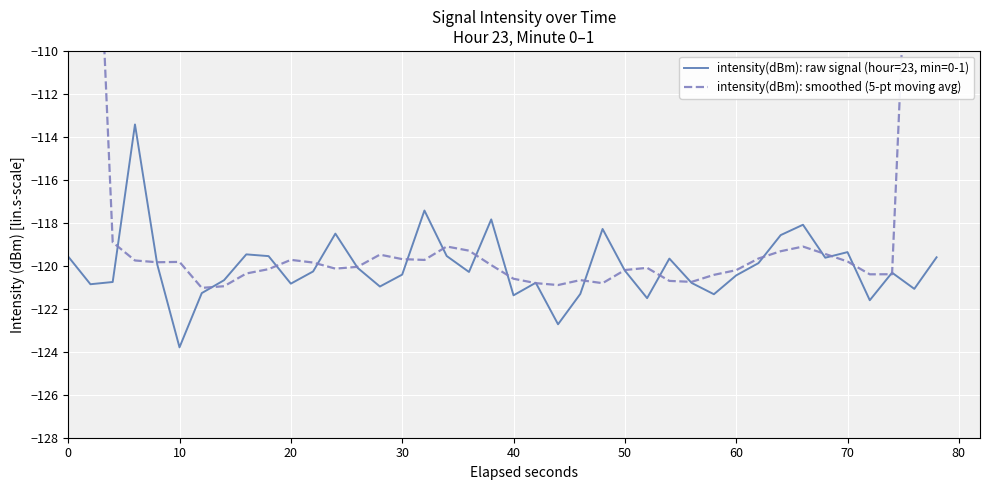

Which series has the largest range (max minus min)?

intensity(dBm): smoothed (5-pt moving avg)